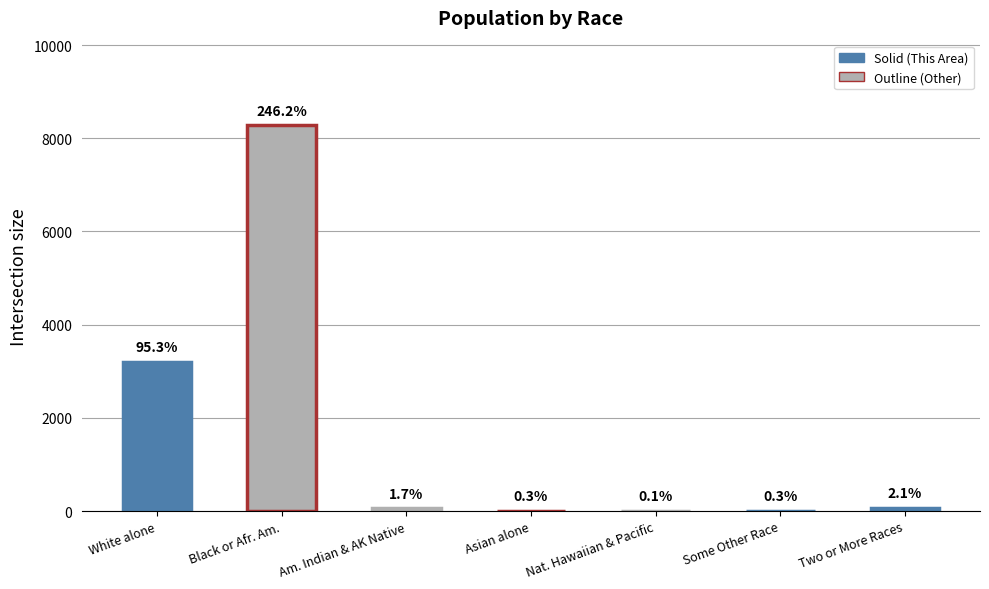

What is the change in value from Black or Afr. Am. to Two or More Races?

-8202